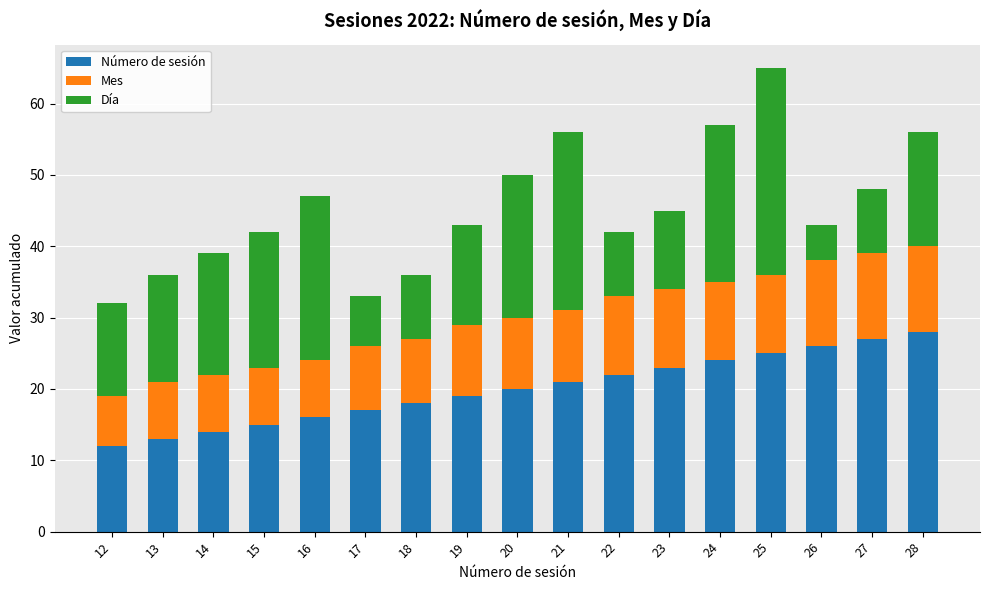

At which category is the sum across all series the highest?

25